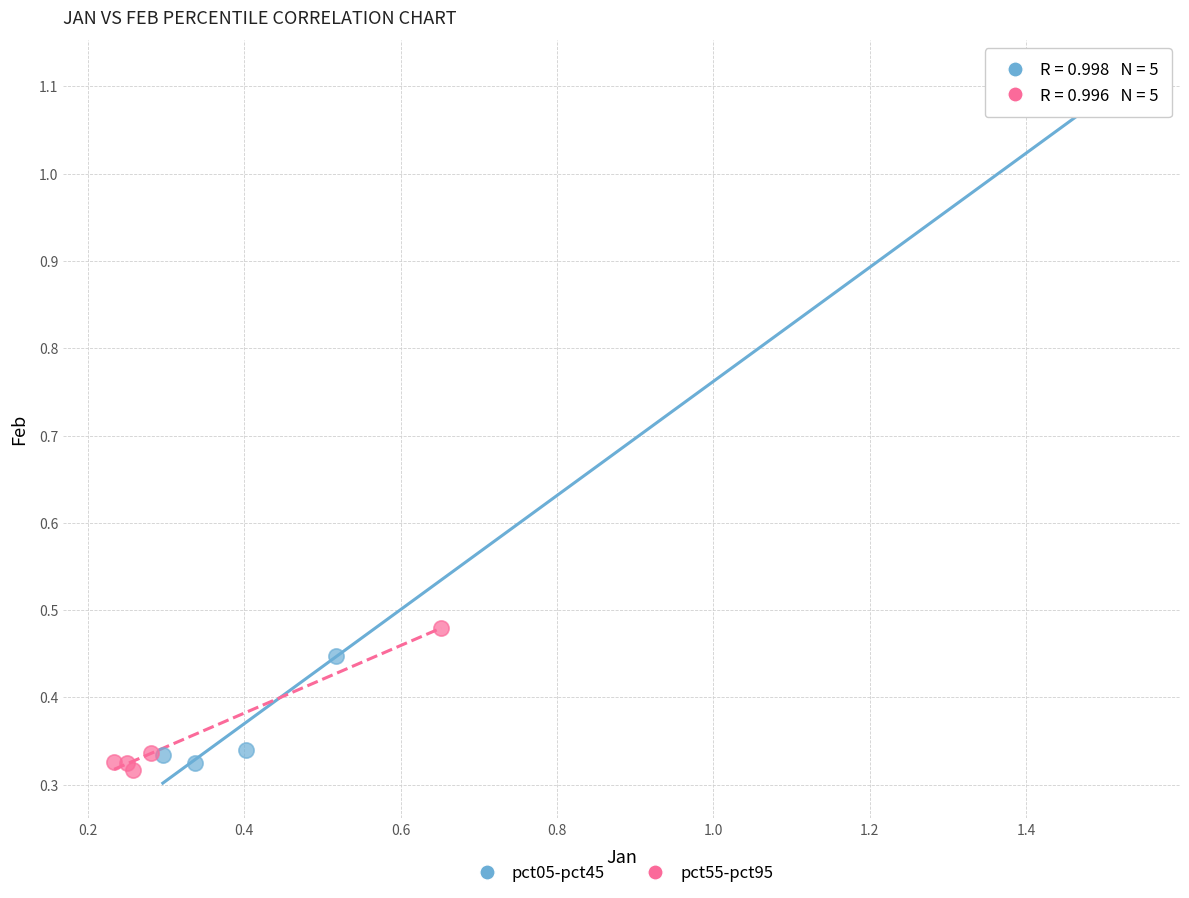

What are all the series names shown in the legend?

pct05-pct45, pct55-pct95